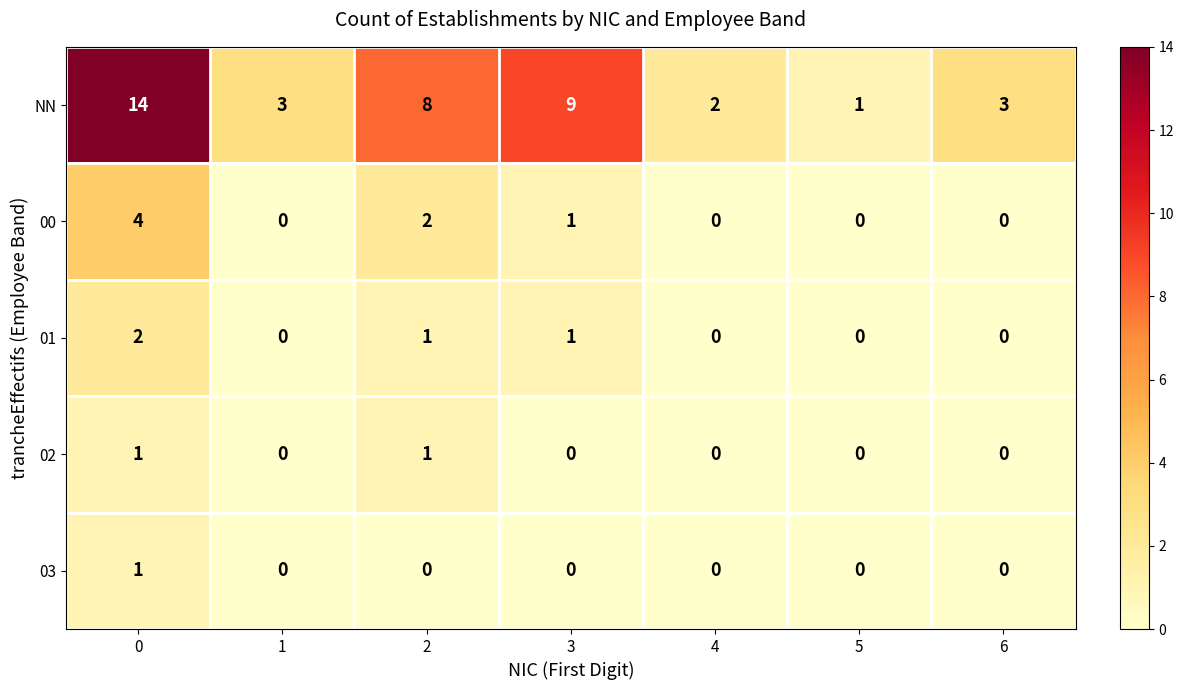

True or false: 00 has a value of 1 at 3.

True